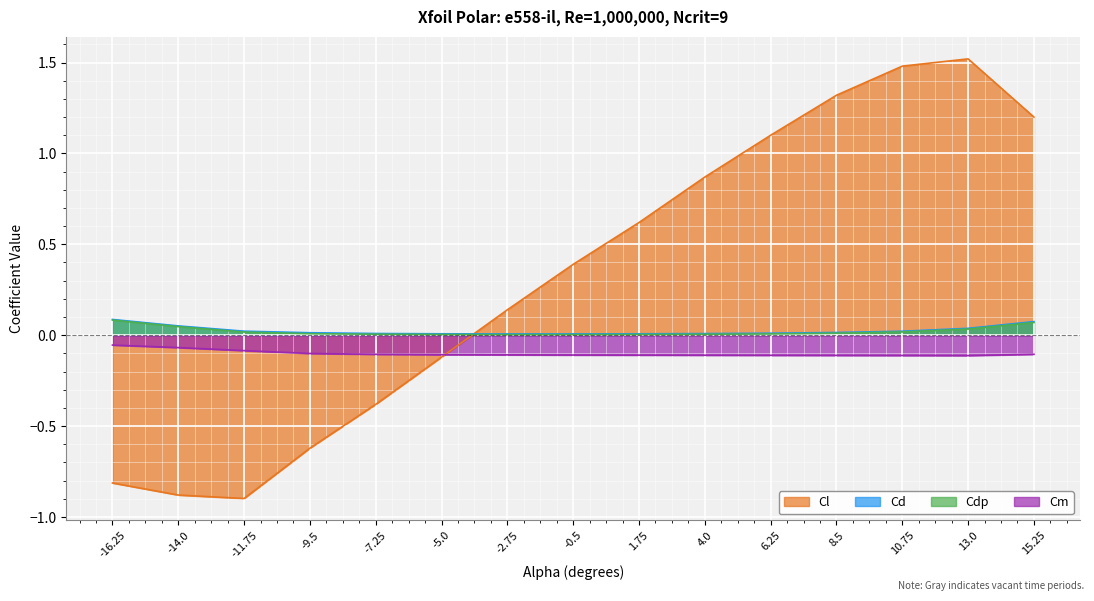

Which series changed the most between -9.5 and 1.75?

Cl